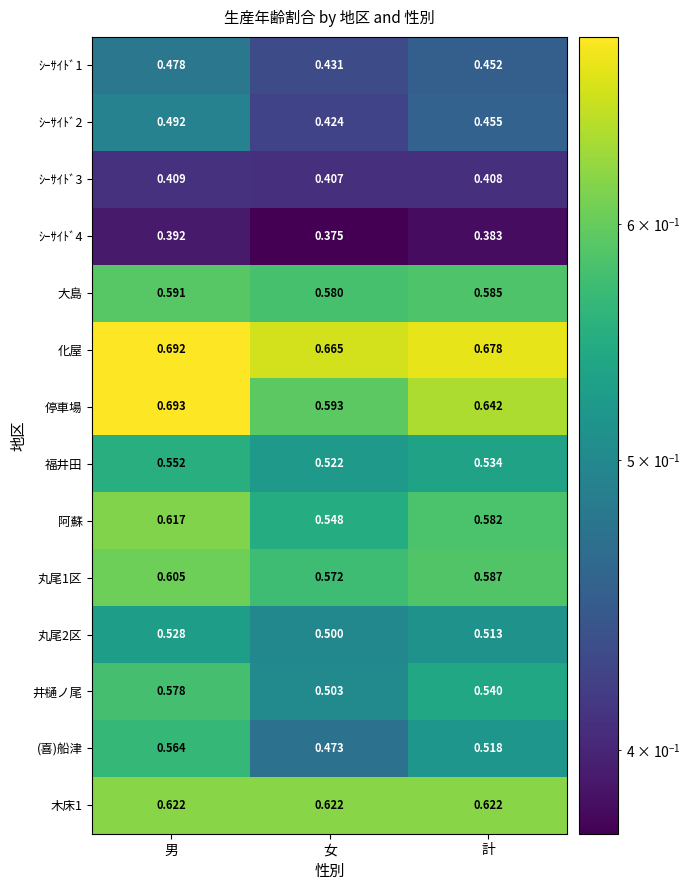

Where is 大島 nearest to the value 0?

女